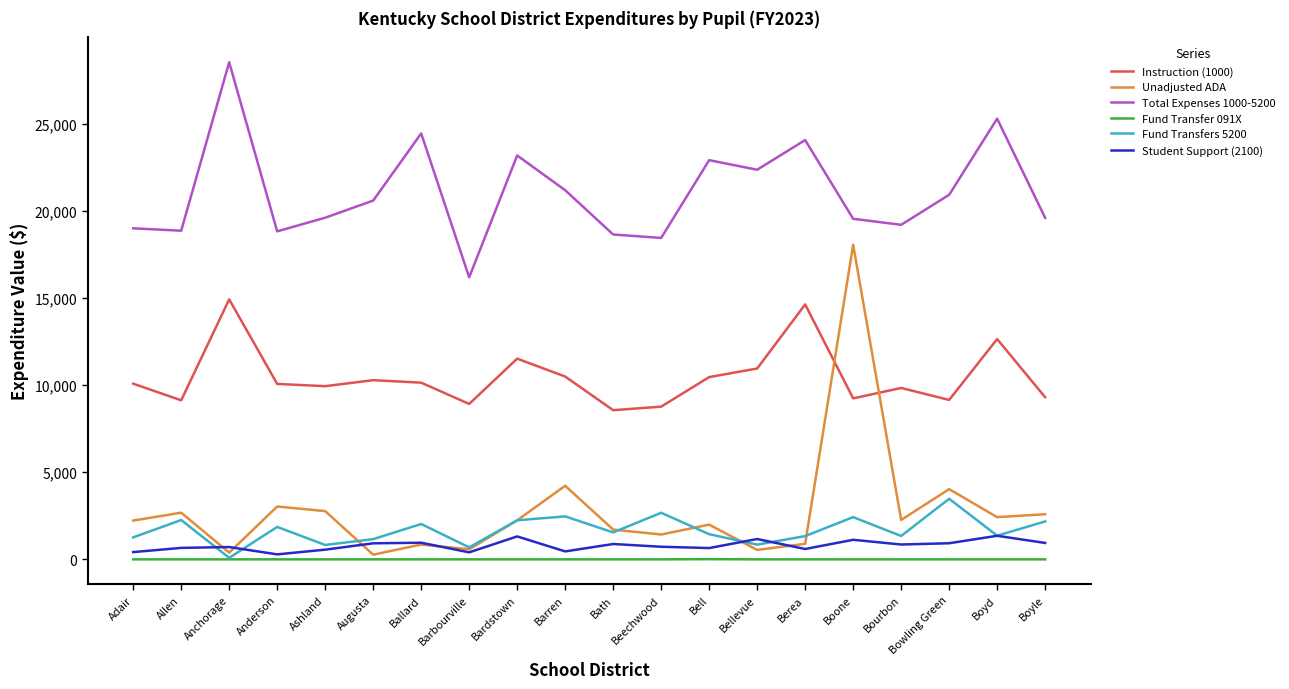

Which category has the highest value across all series?

Anchorage